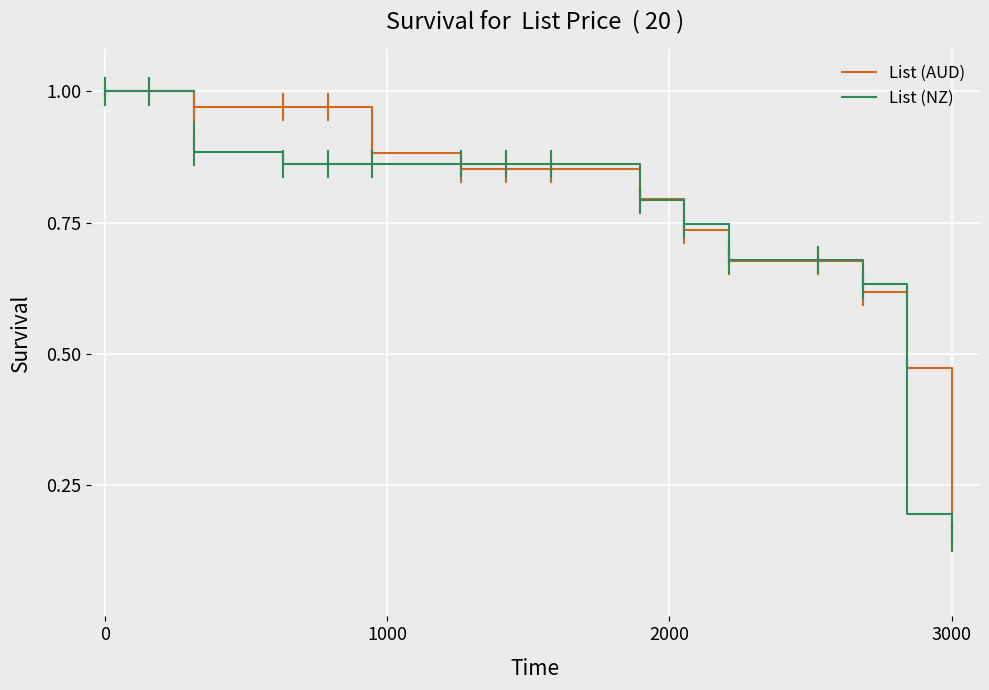

Is this an area chart (filled region under the line)?

No